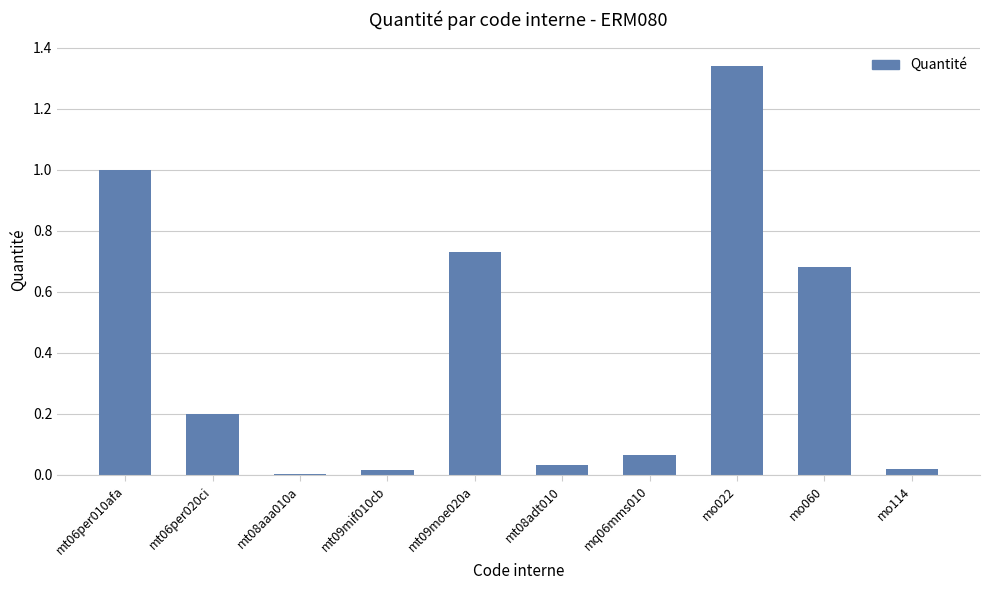

How many categories are shown in the chart?

10